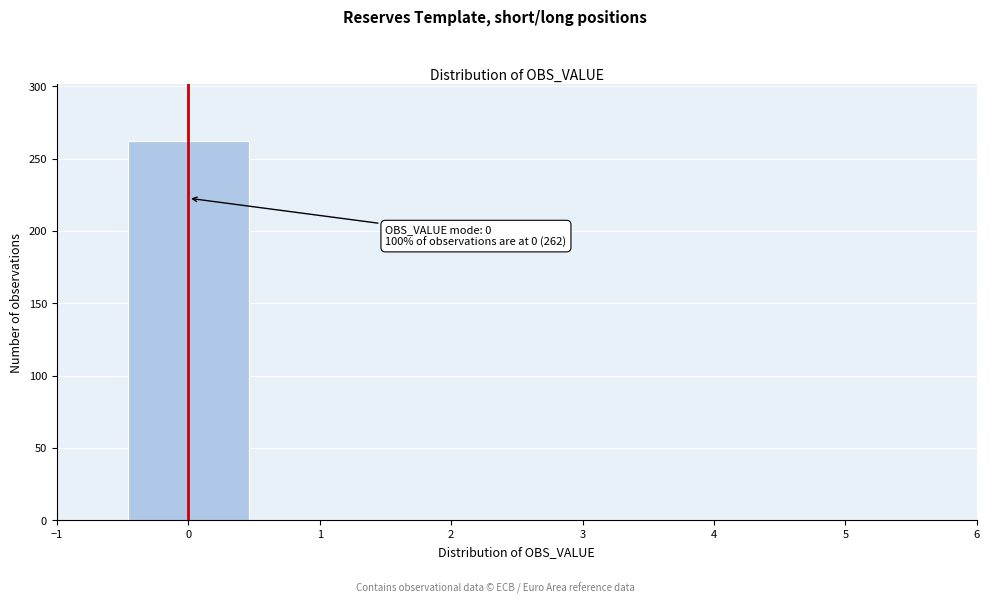

Over which range of the x-axis is the bar tallest?

-0.5 to 0.5